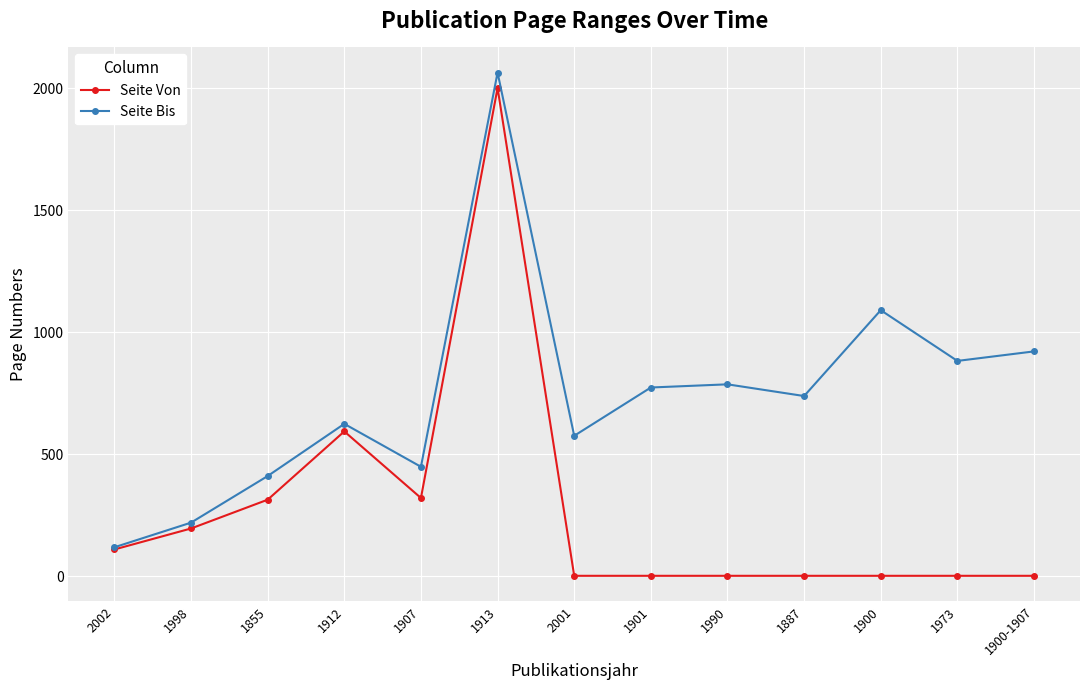

Between 1990 and 1900, which series saw the biggest shift?

Seite Bis